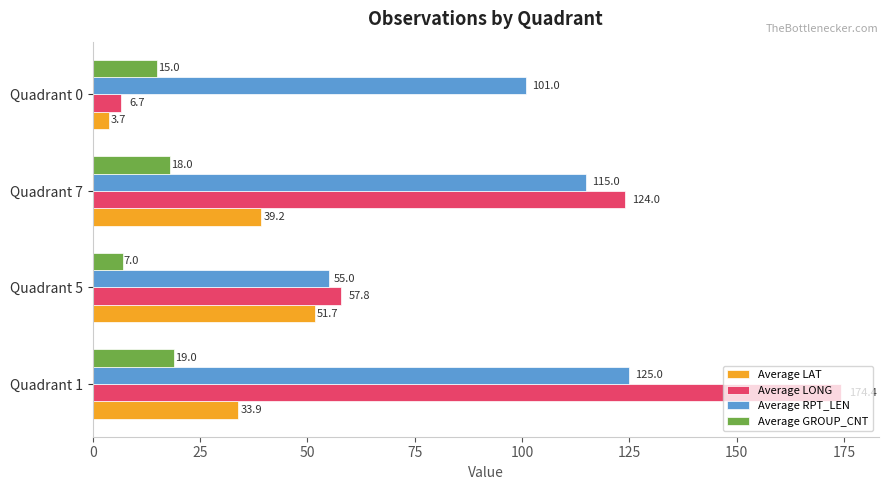

At how many categories does at least one series exceed 5?

4